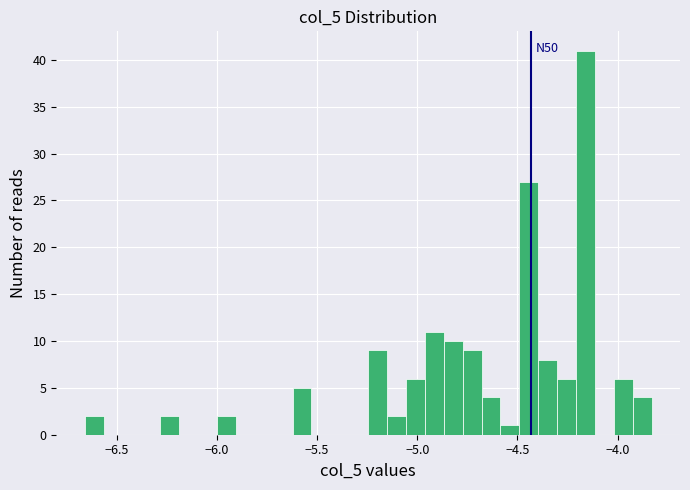

Around what value on the x-axis is the tallest bar? Give the approximate position of its centre, as read against the axis.

-4.15